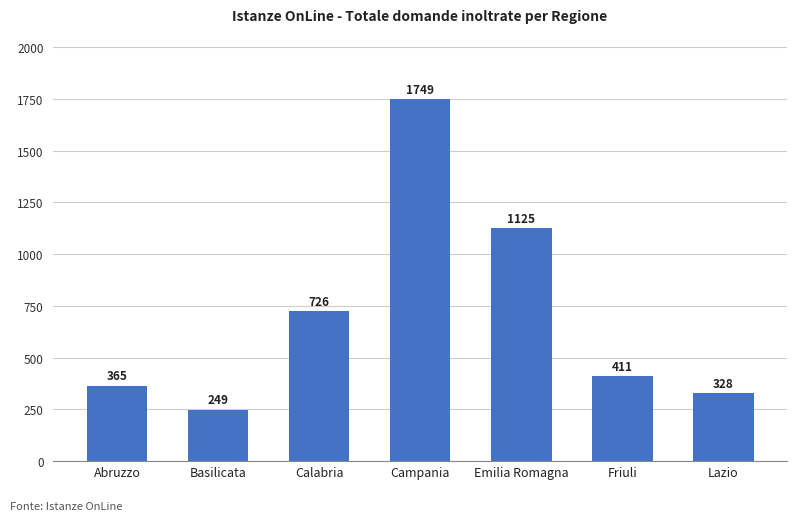

Rank the categories by value from lowest to highest.

Basilicata, Lazio, Abruzzo, Friuli, Calabria, Emilia Romagna, Campania